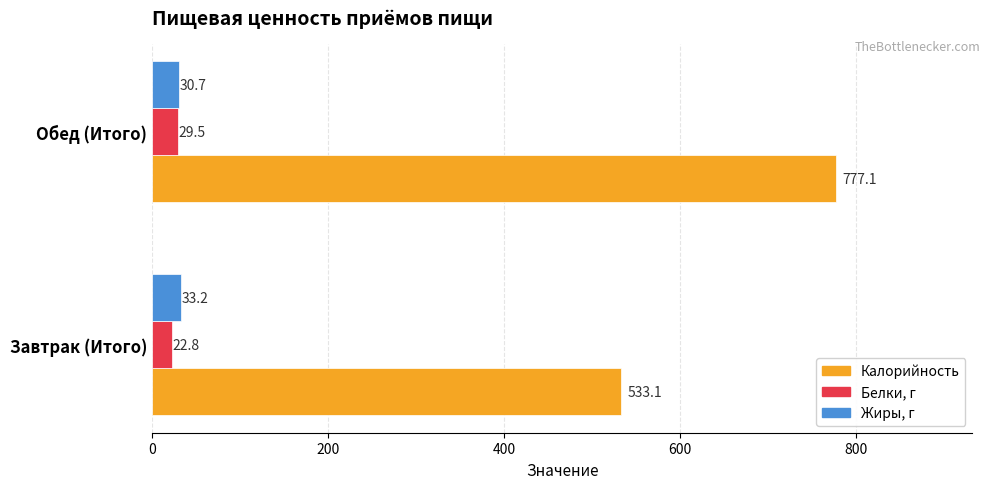

What is the highest value of the Калорийность series?

777.1